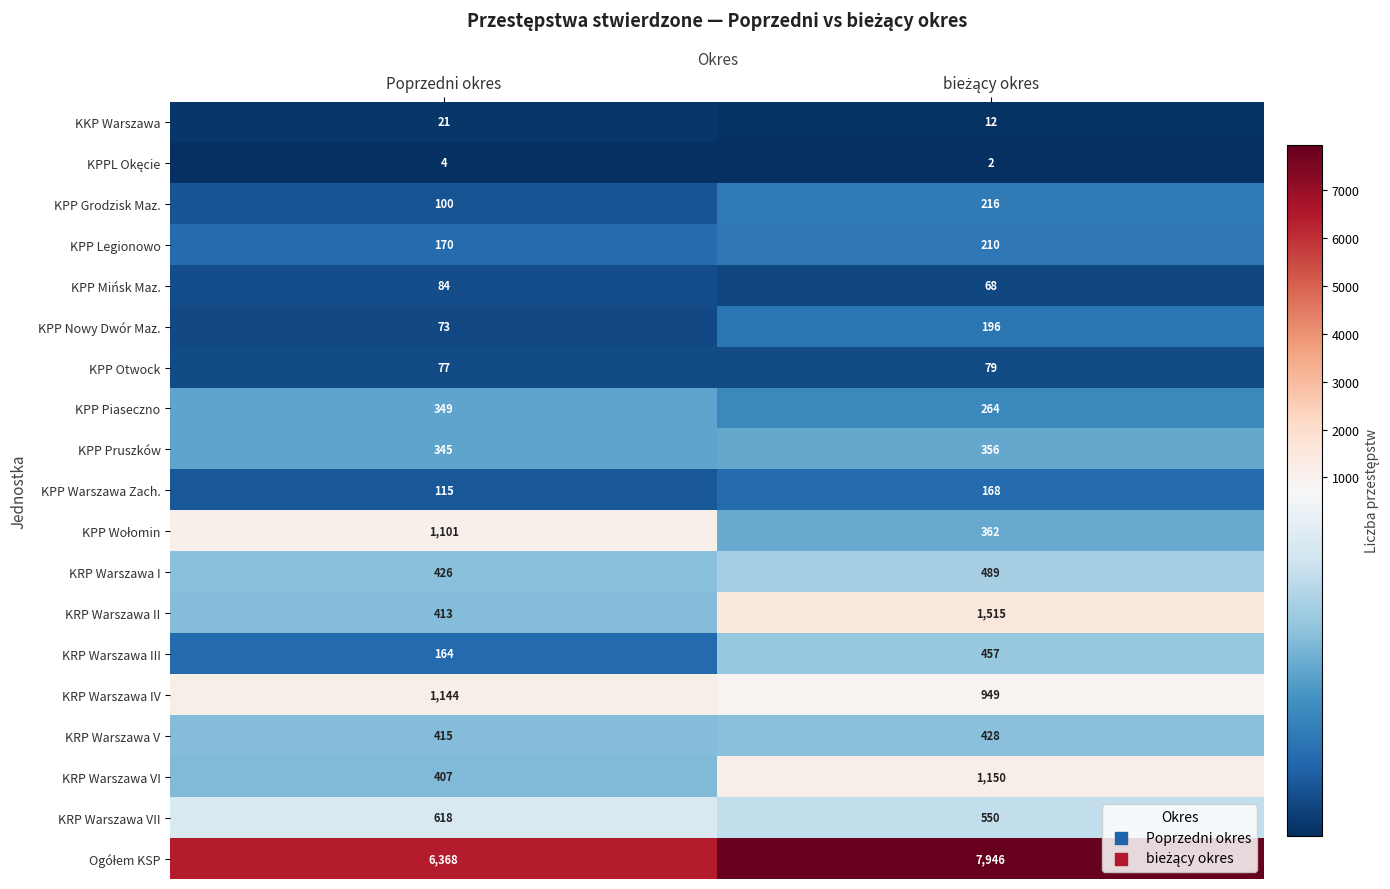

What is the sum of all KPP Mińsk Maz. values?

152